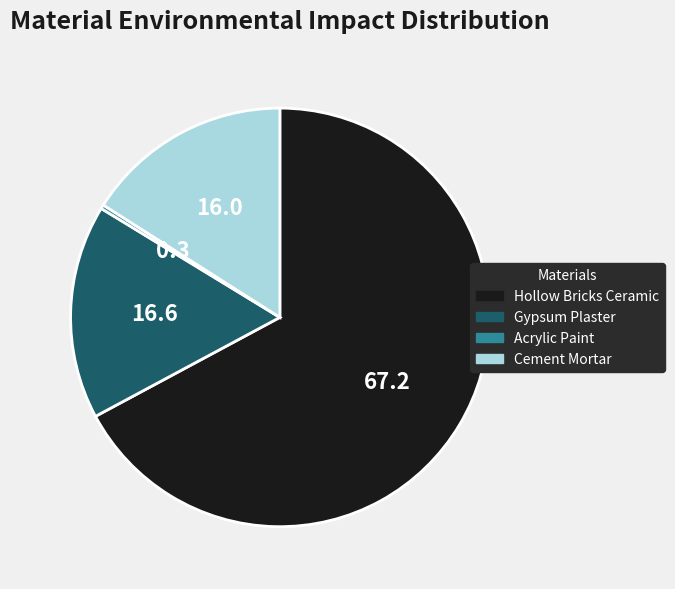

How many slices are in this pie chart?

4